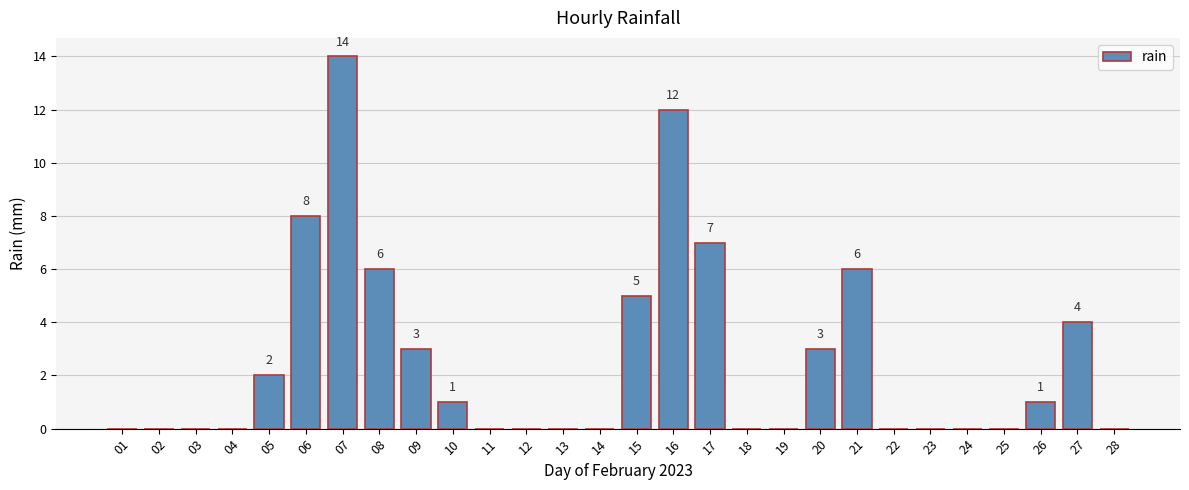

What is the sum of all values?

72